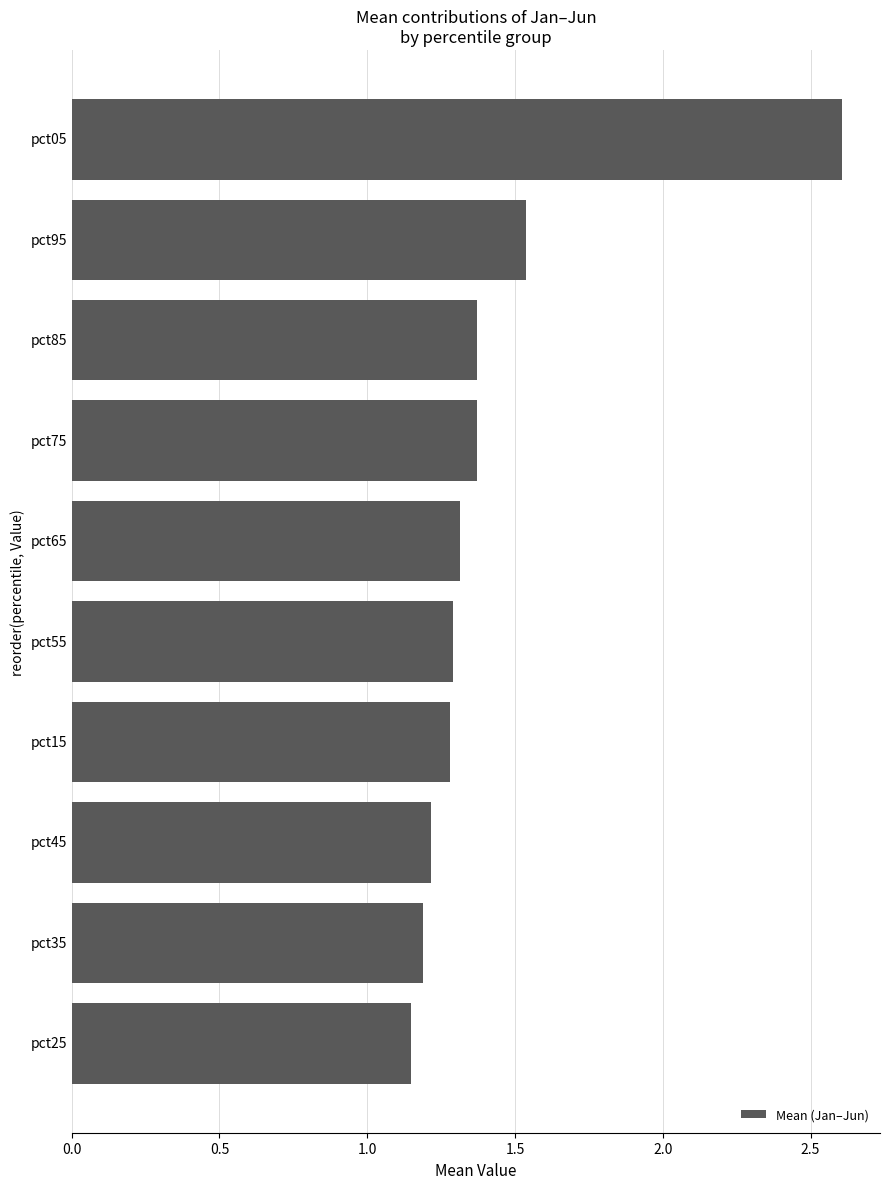

What is the difference between the second highest and second lowest values?

0.3